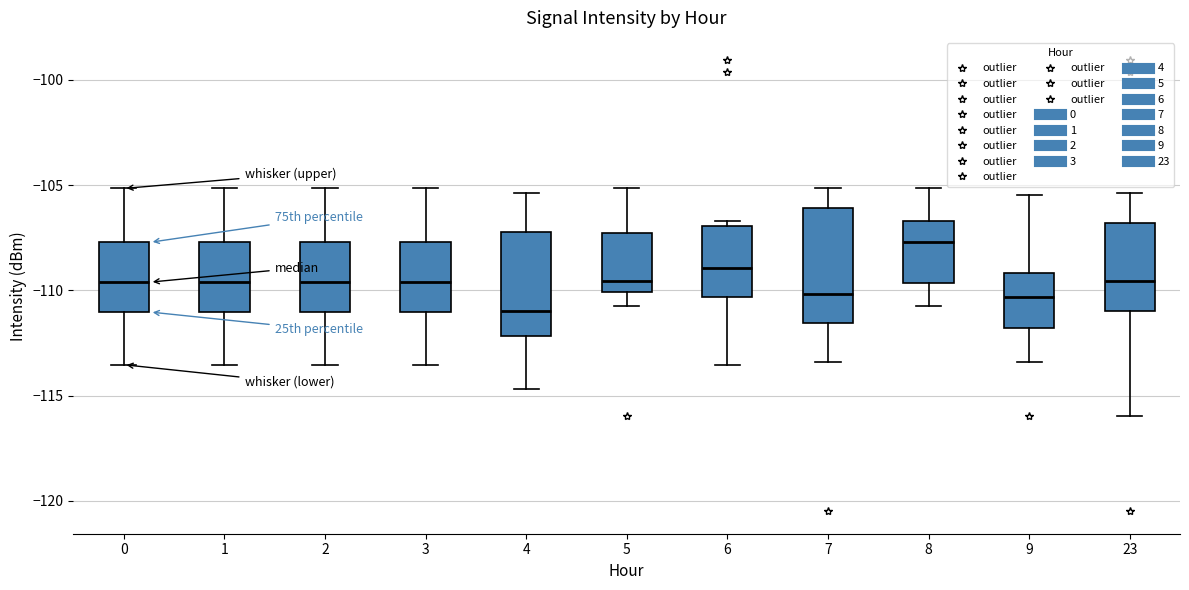

Reading left to right, transcribe this box plot: for each box, give where its median line is, the range the box spans, and where its two whiskers end, as read against the y-axis. The values are not printed on the chart, so give them approximately, as read against the axis.

0: median -109.5, box -111.0 to -107.5, whiskers -113.5 to -105.0
1: median -109.5, box -111.0 to -107.5, whiskers -113.5 to -105.0
2: median -109.5, box -111.0 to -107.5, whiskers -113.5 to -105.0
3: median -109.5, box -111.0 to -107.5, whiskers -113.5 to -105.0
4: median -111.0, box -112.0 to -107.0, whiskers -114.5 to -105.5
5: median -109.5, box -110.0 to -107.5, whiskers -111.0 to -105.0
6: median -109.0, box -110.5 to -107.0, whiskers -113.5 to -106.5
7: median -110.0, box -111.5 to -106.0, whiskers -113.5 to -105.0
8: median -107.5, box -109.5 to -106.5, whiskers -111.0 to -105.0
9: median -110.5, box -112.0 to -109.0, whiskers -113.5 to -105.5
23: median -109.5, box -111.0 to -107.0, whiskers -116.0 to -105.5